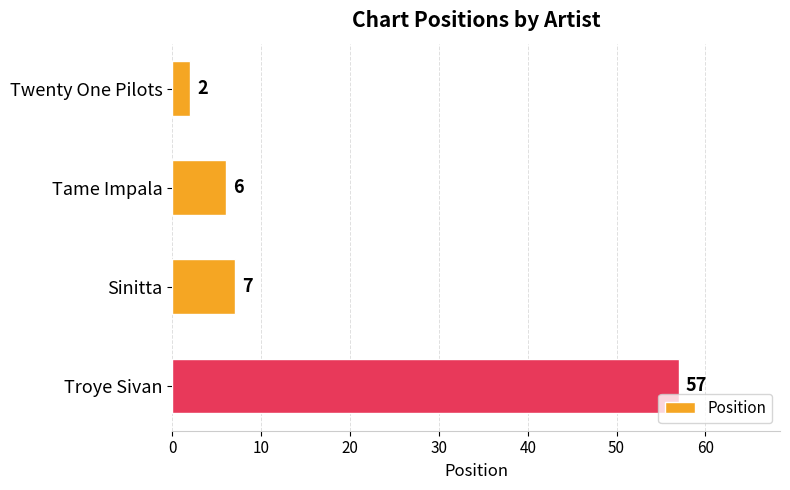

Reading bottom to top, transcribe all the data shown in this chart.

57	7	6	2